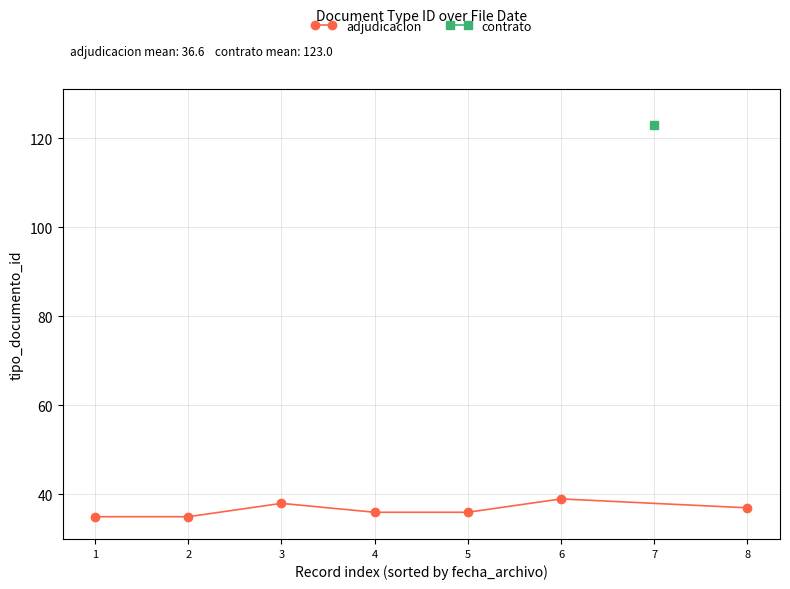

The adjudicacion series shows 64 at 3. True or false?

False